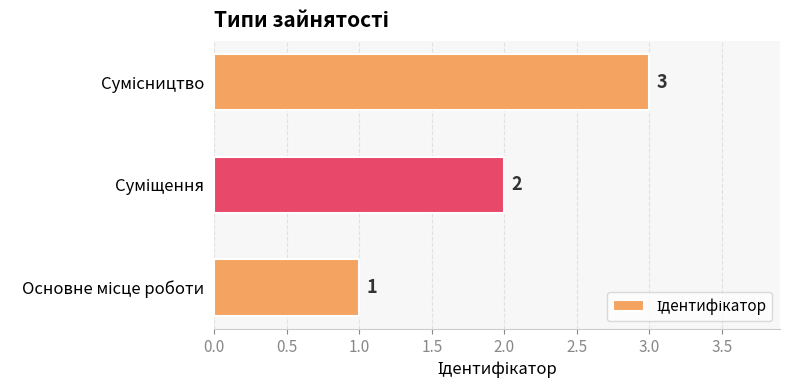

What is the difference between the maximum and minimum values?

2